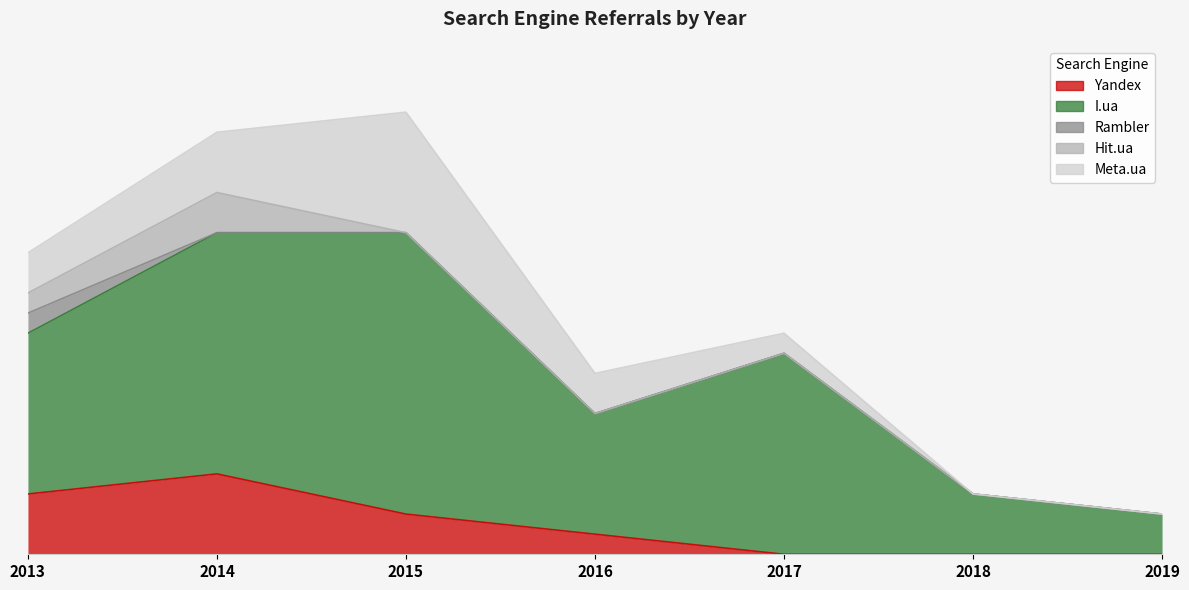

At how many categories does at least one series exceed 11?

2